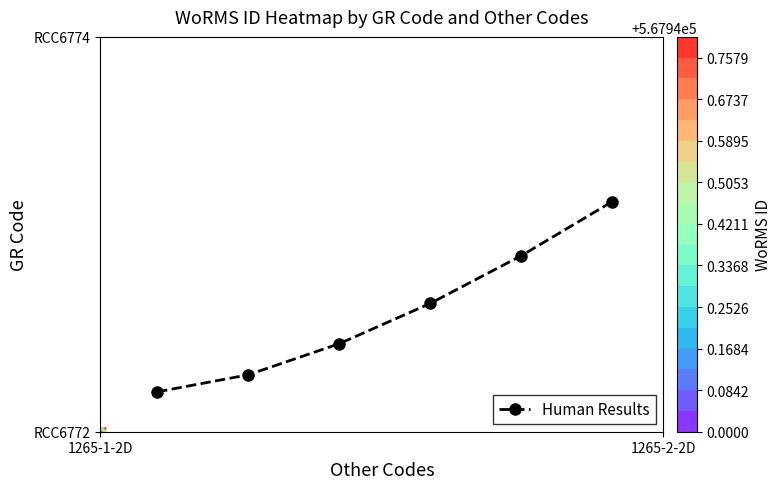

Count the number of values greater than 32.

3